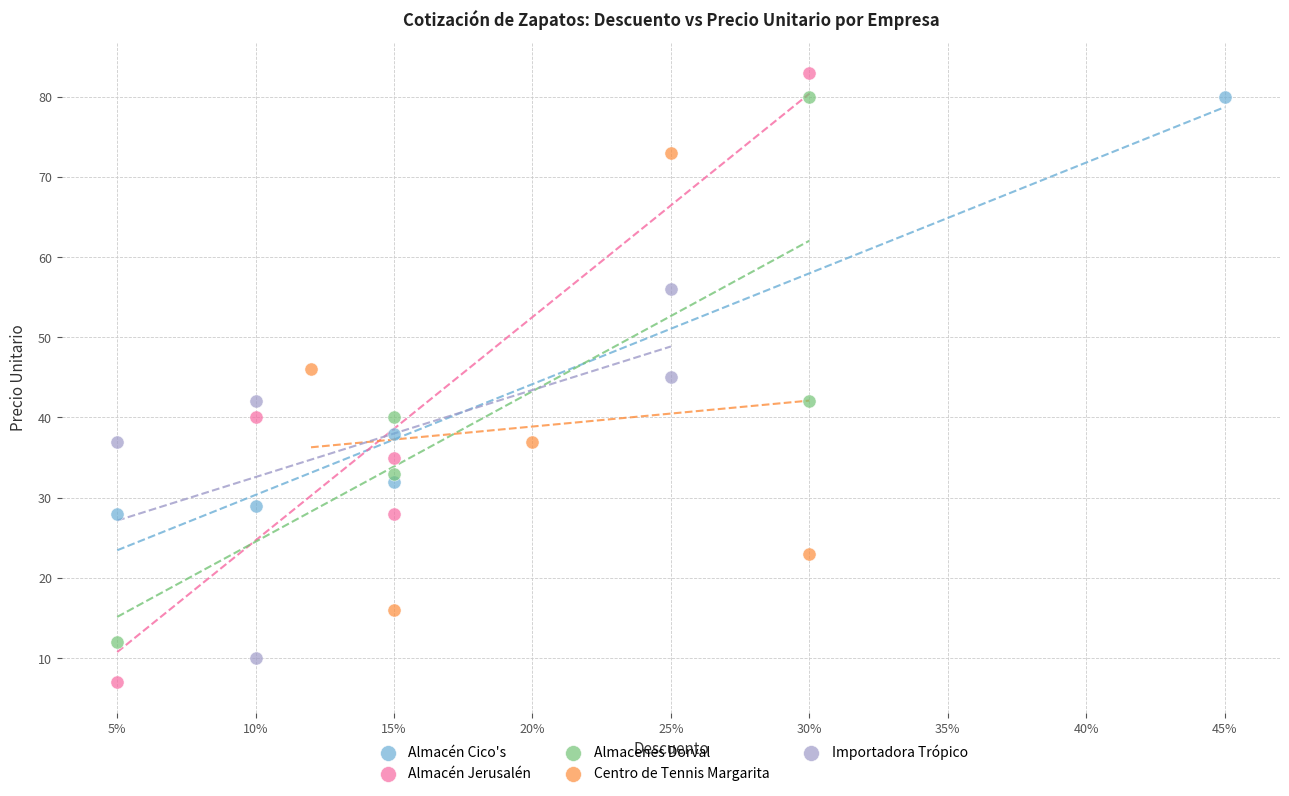

Which series contains the highest Y value?

Almacén Jerusalén